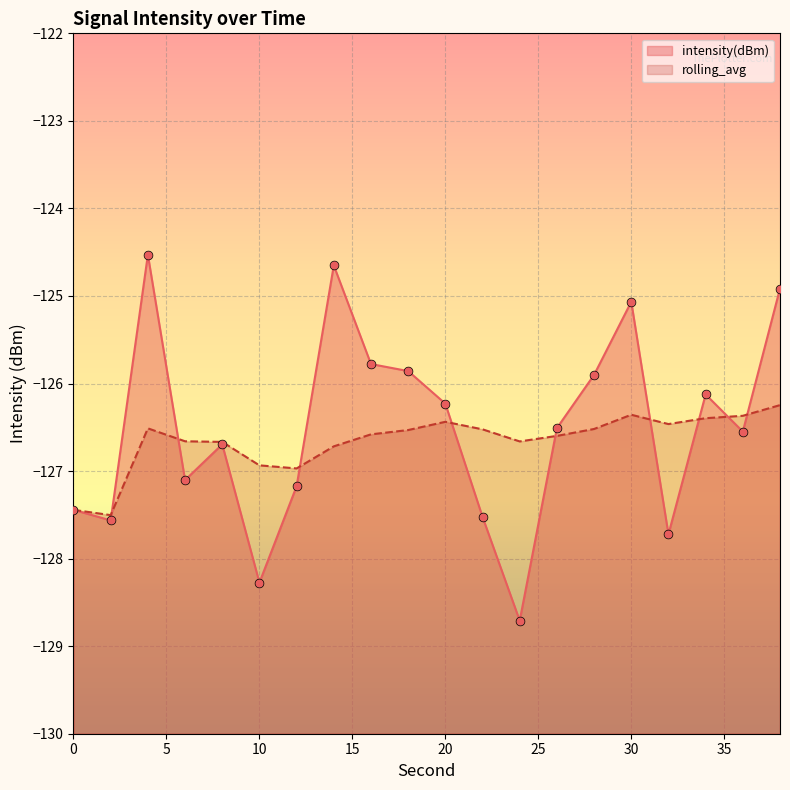

Which series has the largest total across all categories?

intensity(dBm)